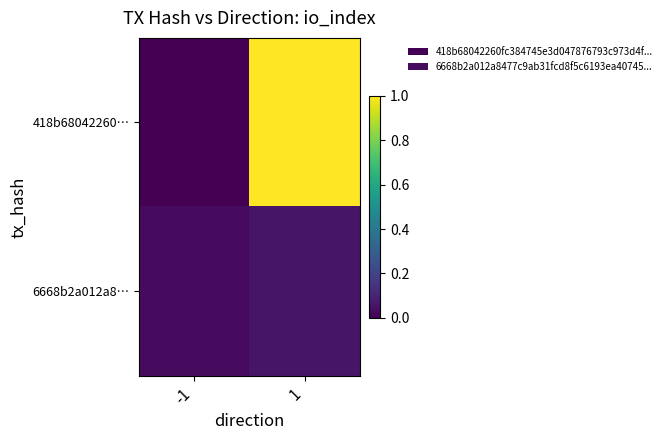

Reading left to right, what are all the values shown in this chart?

418b68042260…: -1=0.0	1=1.0
6668b2a012a8…: -1=0.0	1=0.1